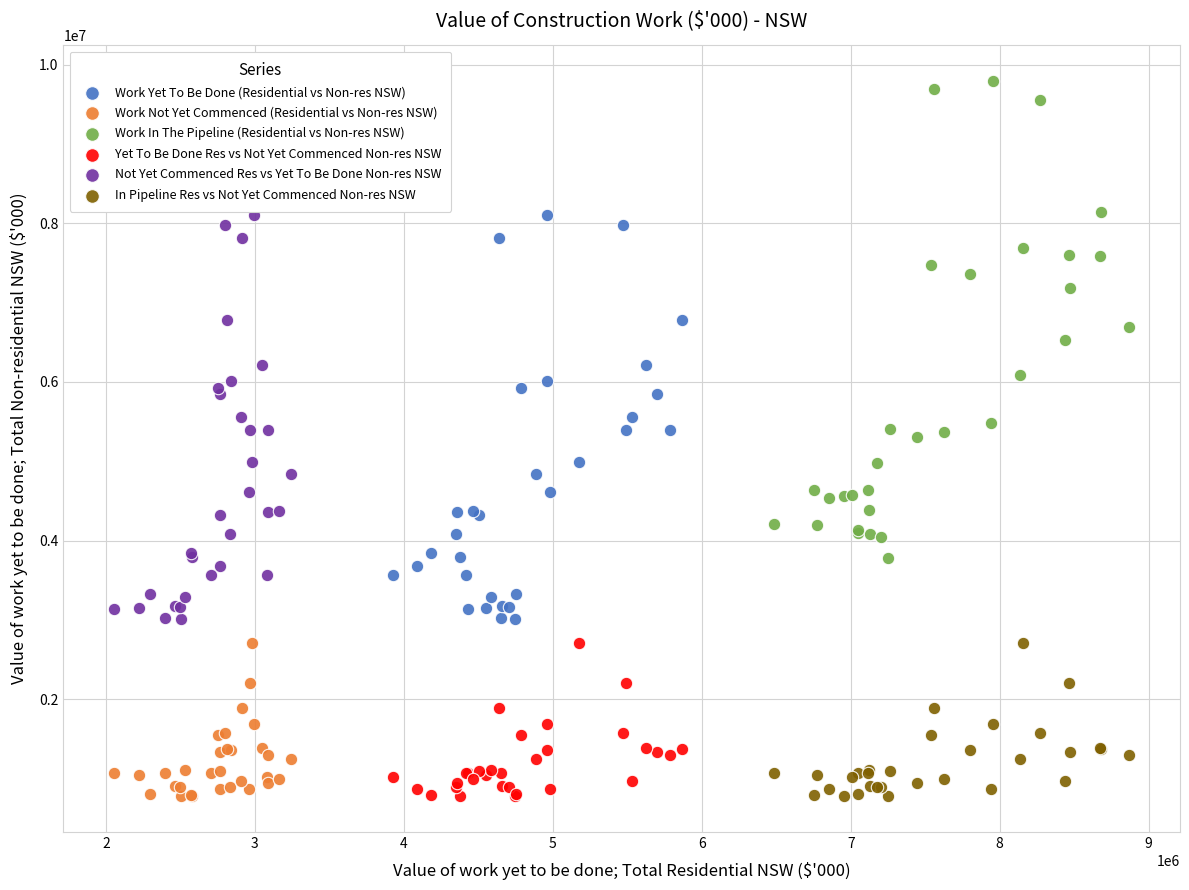

Which series contains the highest Y value?

Work In The Pipeline (Residential vs Non-res NSW)